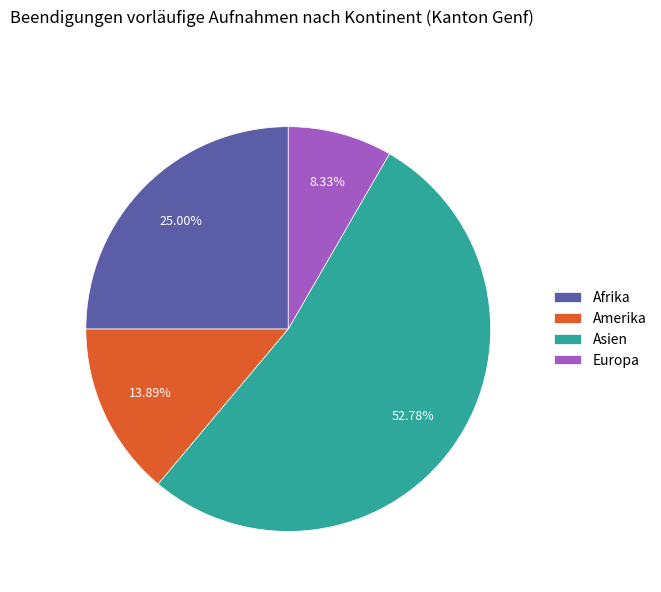

How many slices are in this pie chart?

4